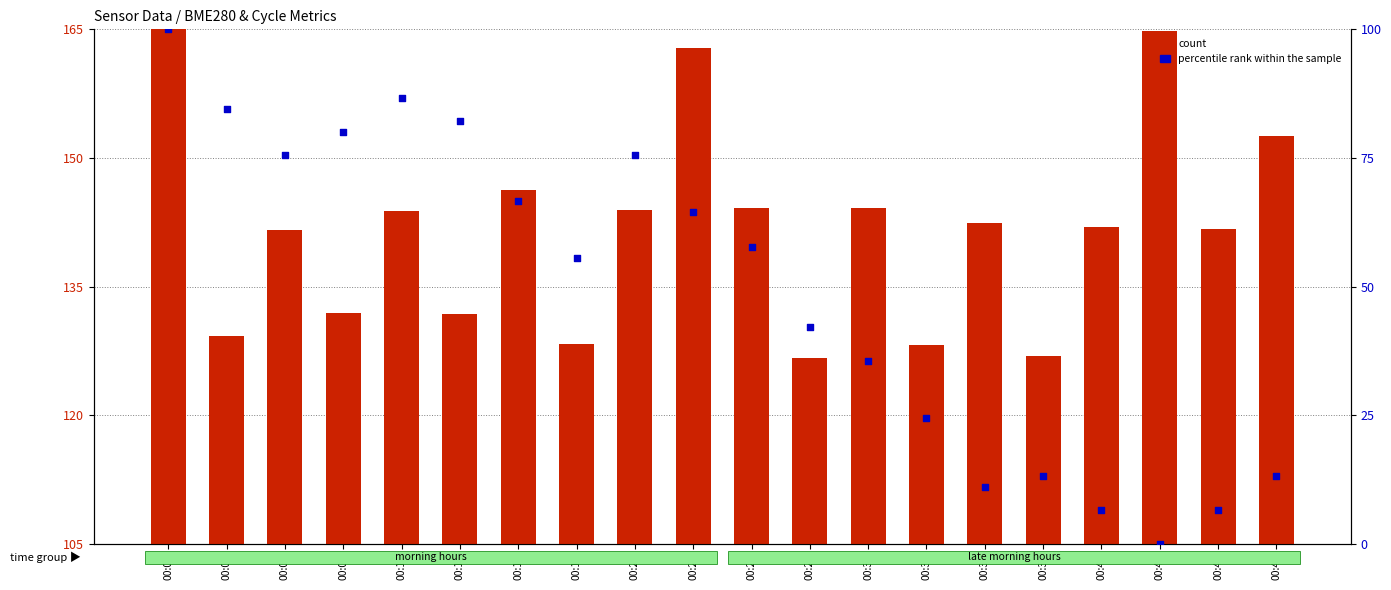

At how many categories does at least one series exceed 0?

20